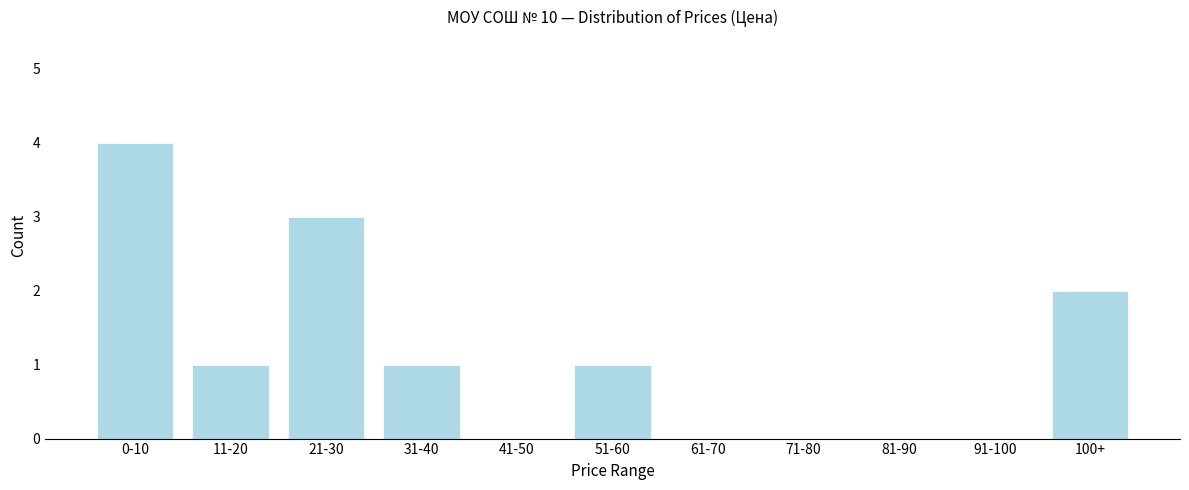

Reading left to right, transcribe all the data shown in this chart.

0-10=4	11-20=1	21-30=3	31-40=1	41-50=0	51-60=1	61-70=0	71-80=0	81-90=0	91-100=0	100+=2